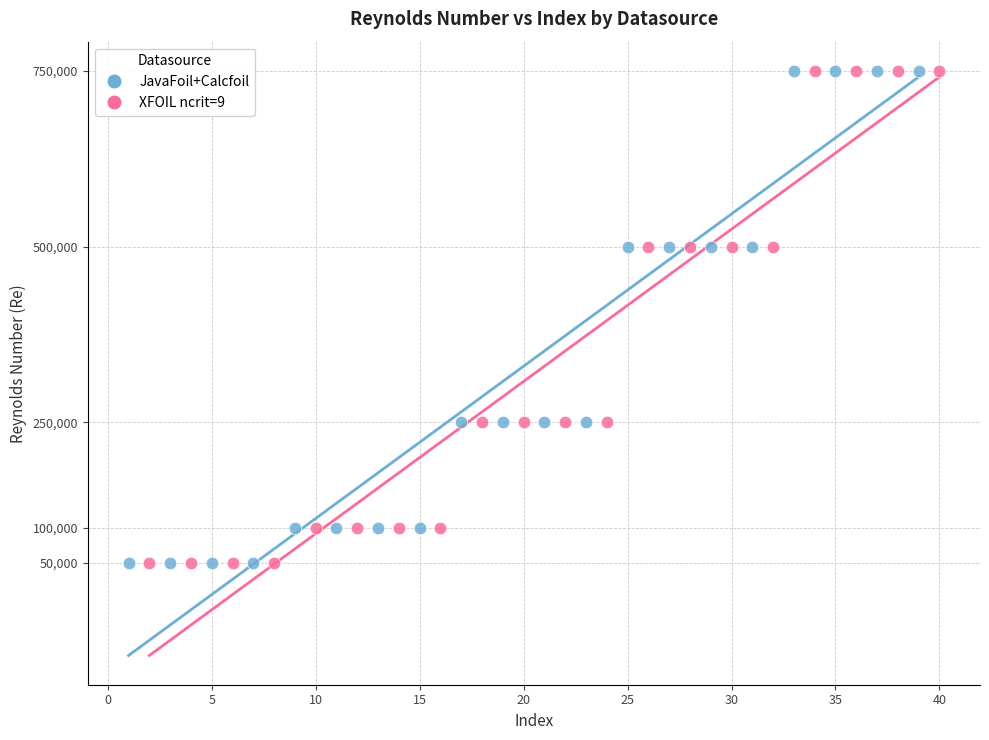

What are all the series names shown in the legend?

JavaFoil+Calcfoil, XFOIL ncrit=9